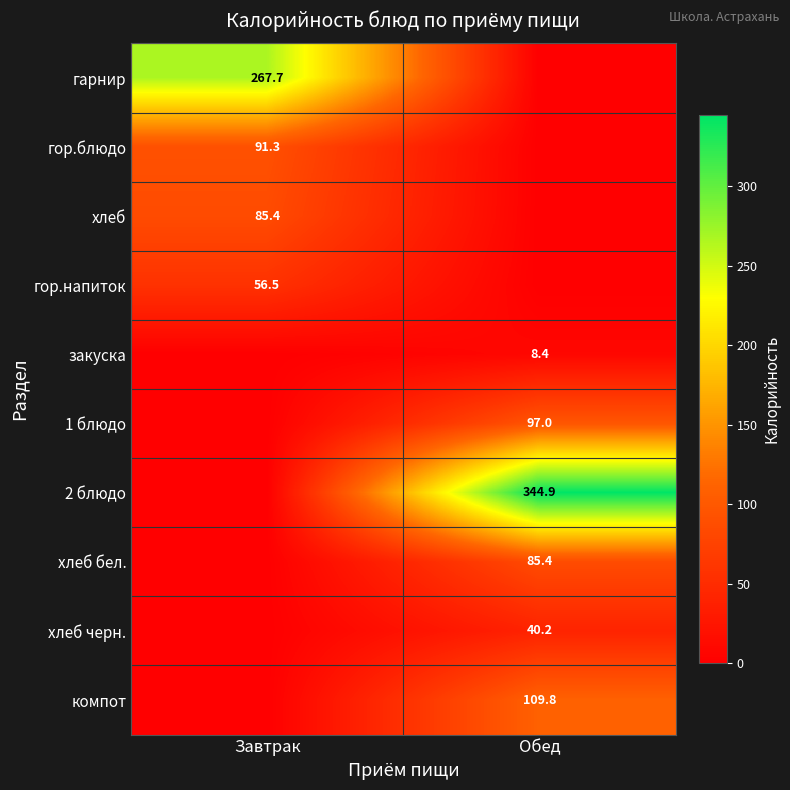

Is the value of гор.блюдо at Завтрак greater than the value of гарнир at Завтрак?

No